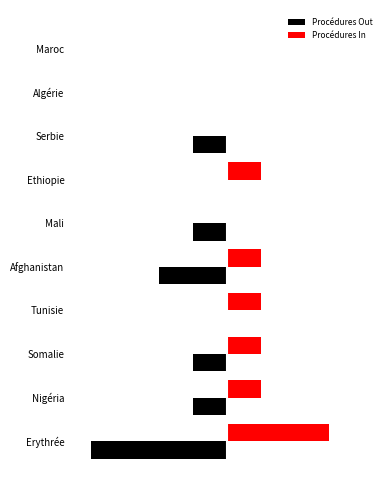

What are all the series names shown in the legend?

Procédures Out, Procédures In